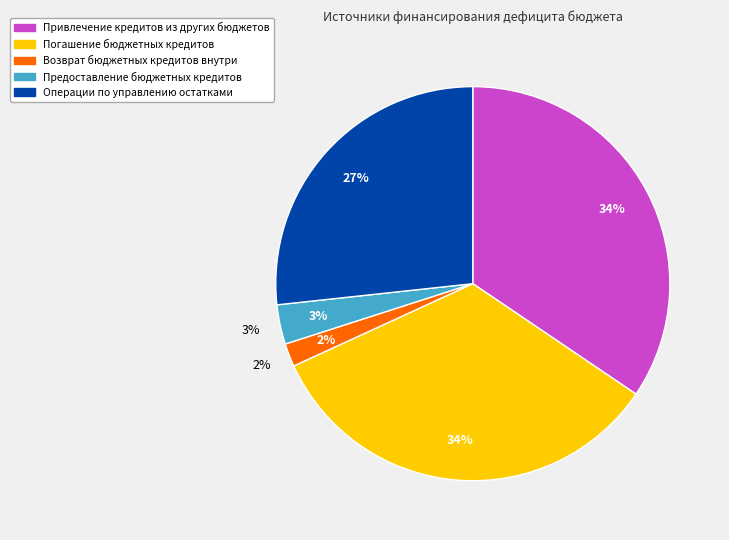

How much of the chart is everything except Операции по управлению остатками?

73.3%